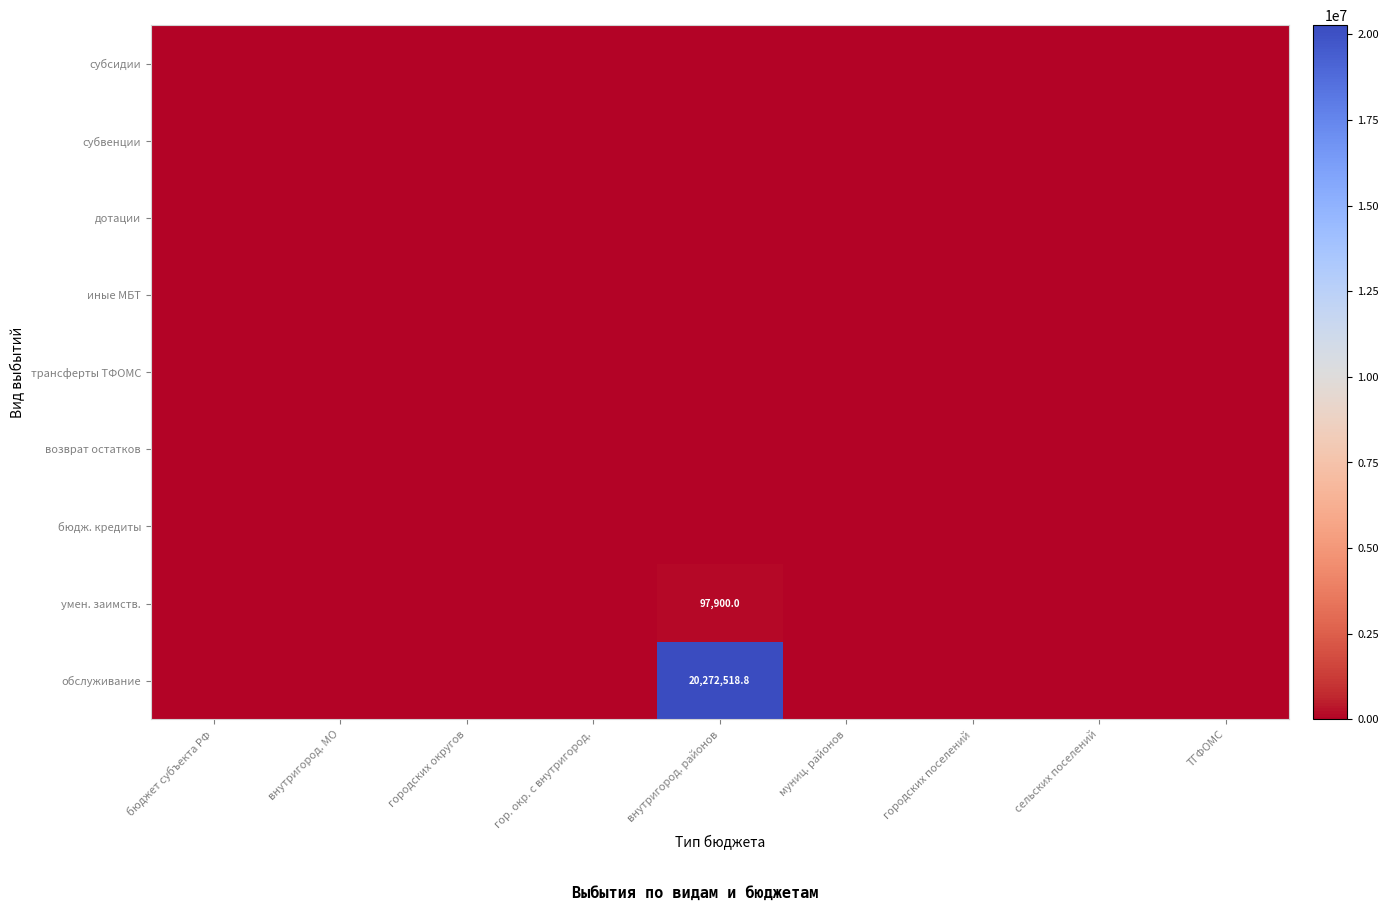

Rank the categories by трансферты ТФОМС value from highest to lowest.

бюджет субъекта РФ, внутригород. МО, городских округов, гор. окр. с внутригород., внутригород. районов, муниц. районов, городских поселений, сельских поселений, ТГФОМС